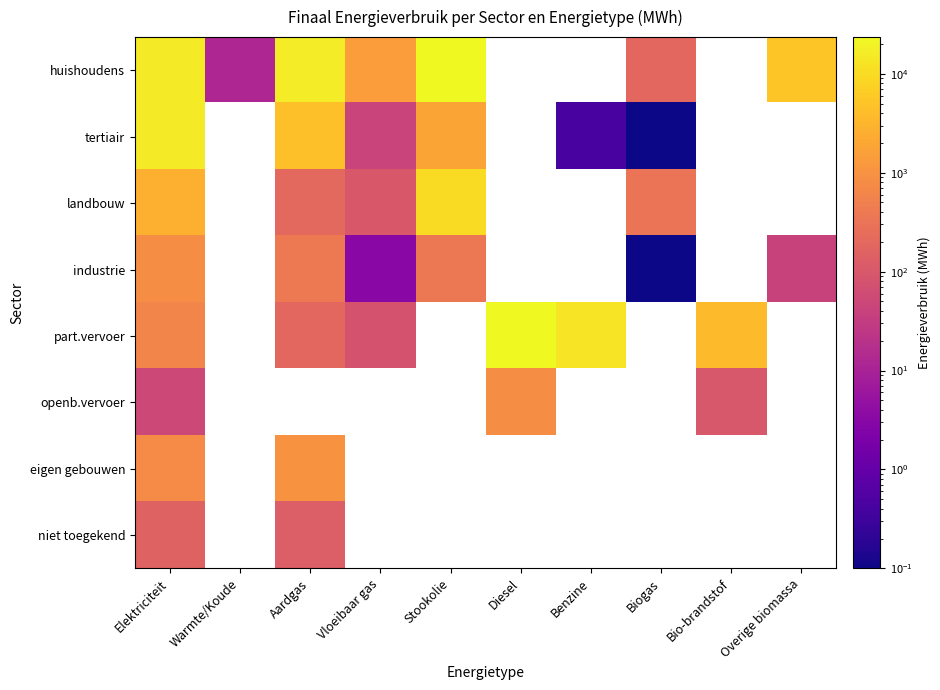

How many data points in openb.vervoer are above 821?

1